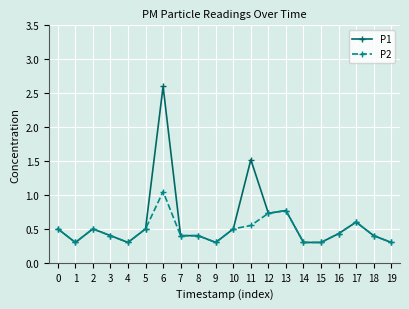

What is the sum of all P2 values?

9.5